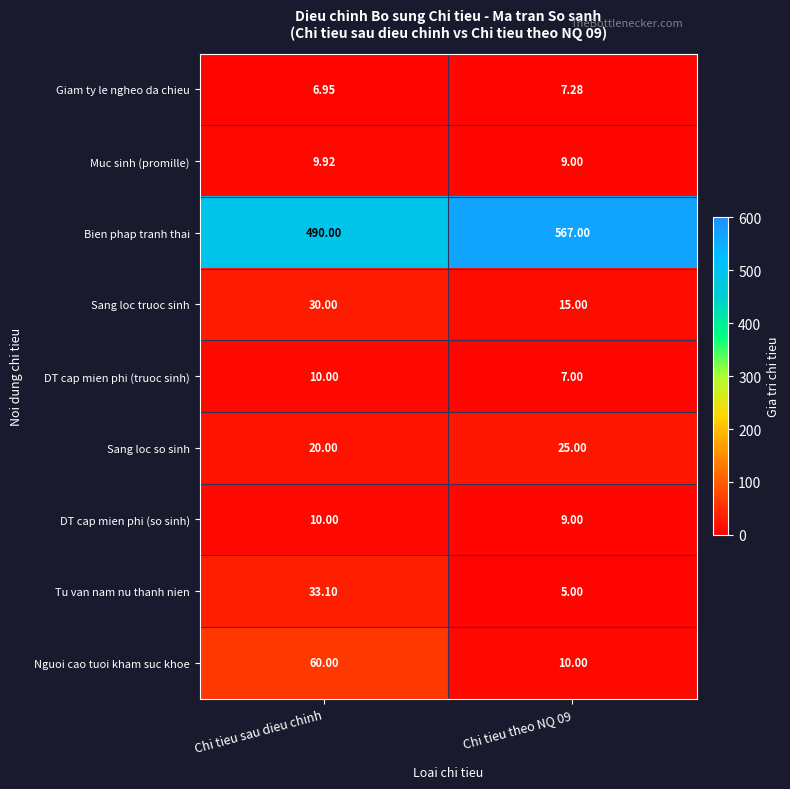

How many categories are shown in the chart?

2